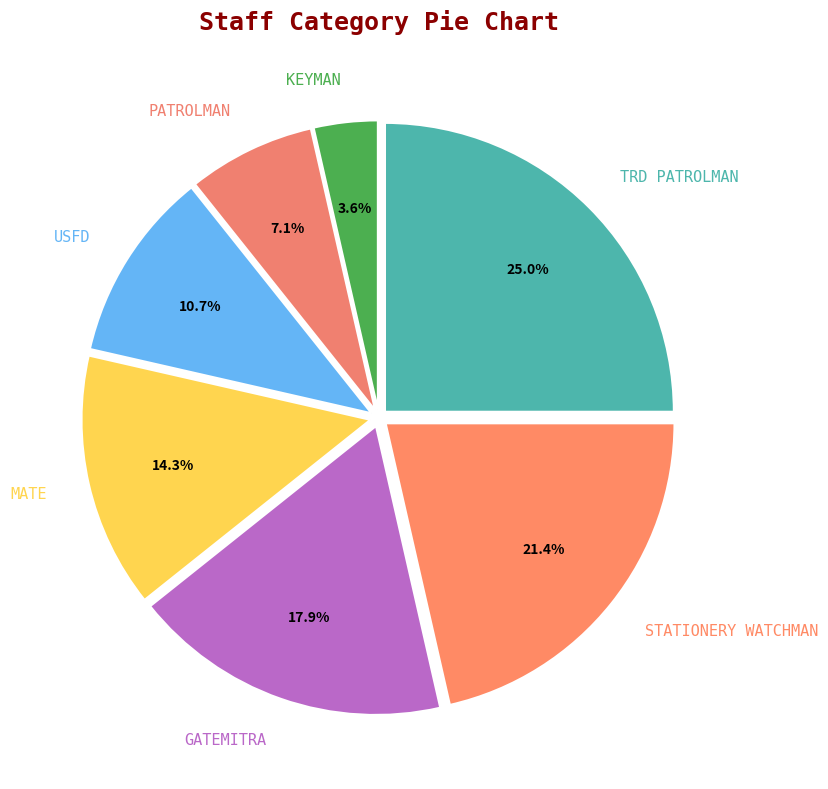

Rank the categories by value from highest to lowest.

TRD PATROLMAN, STATIONERY WATCHMAN, GATEMITRA, MATE, USFD, PATROLMAN, KEYMAN